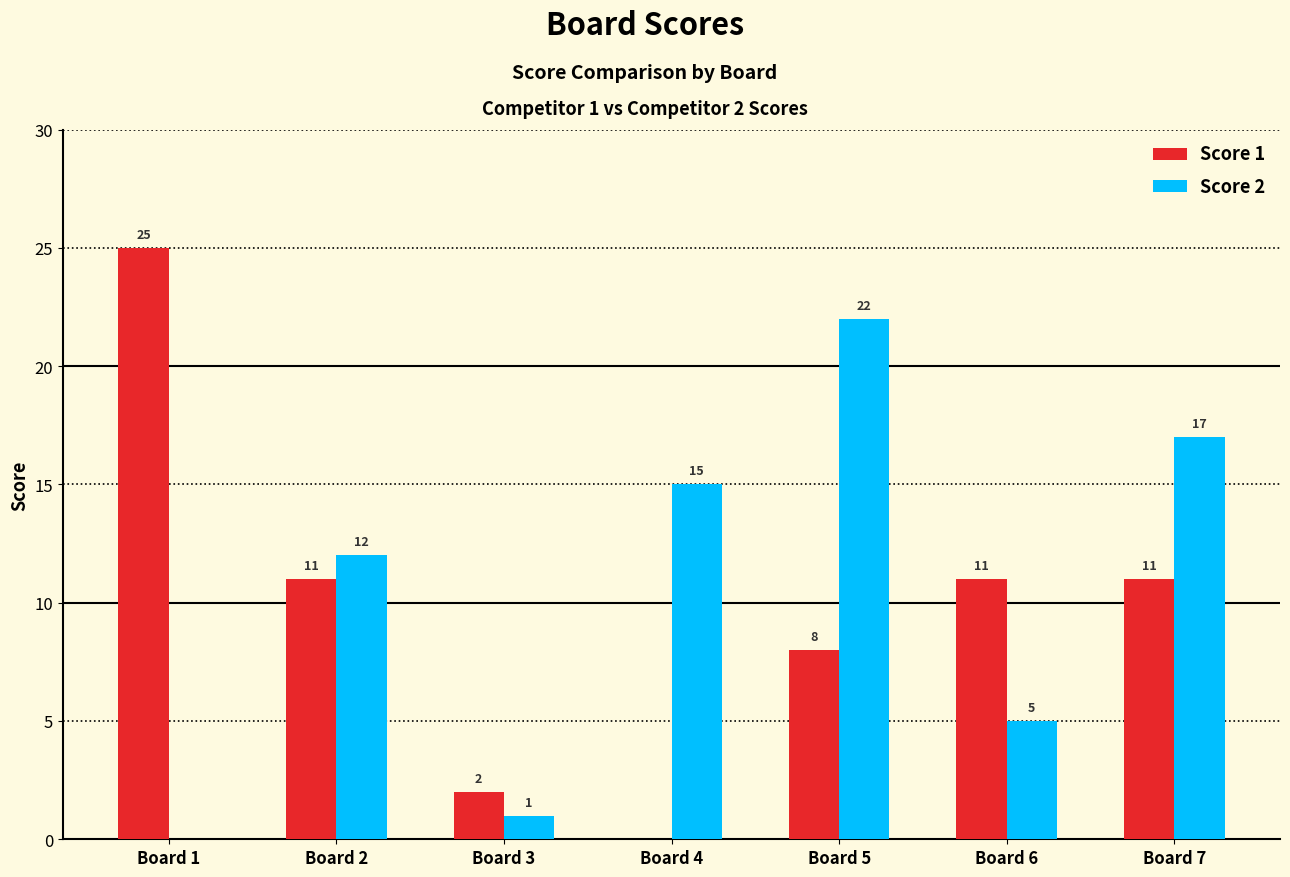

At which label is Score 2 closest to 11?

Board 2